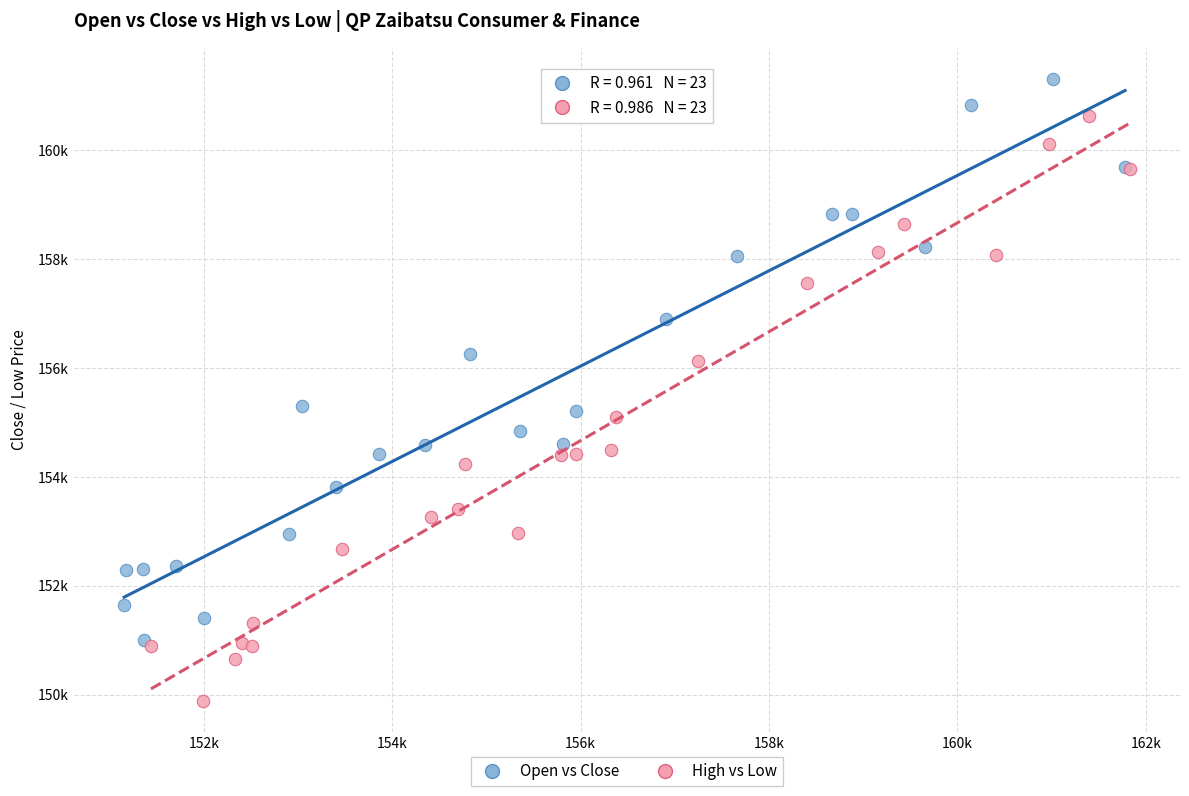

What are all the series names shown in the legend?

Open vs Close, High vs Low